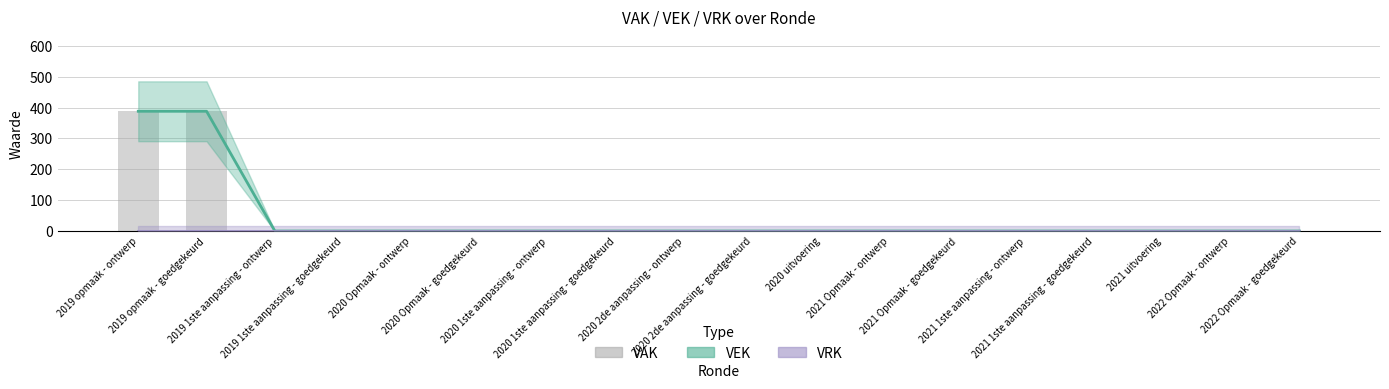

The value of VEK at 2019 1ste aanpassing - goedgekeurd is -129. True or false?

False